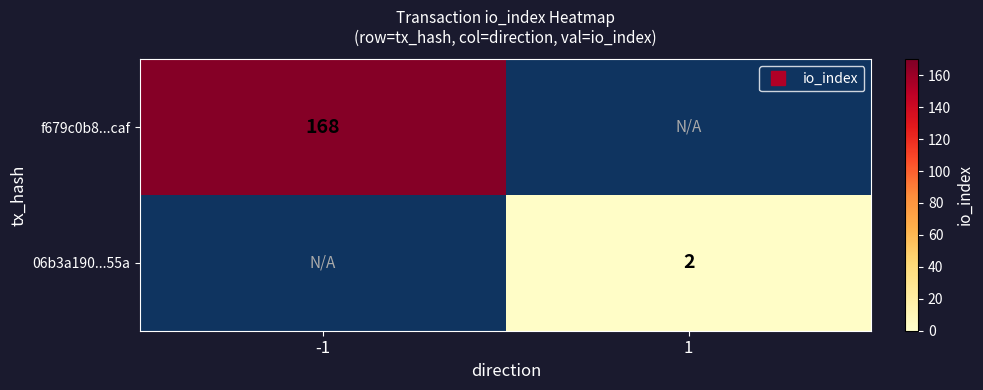

At which label is f679c0b8...caf closest to 168?

-1